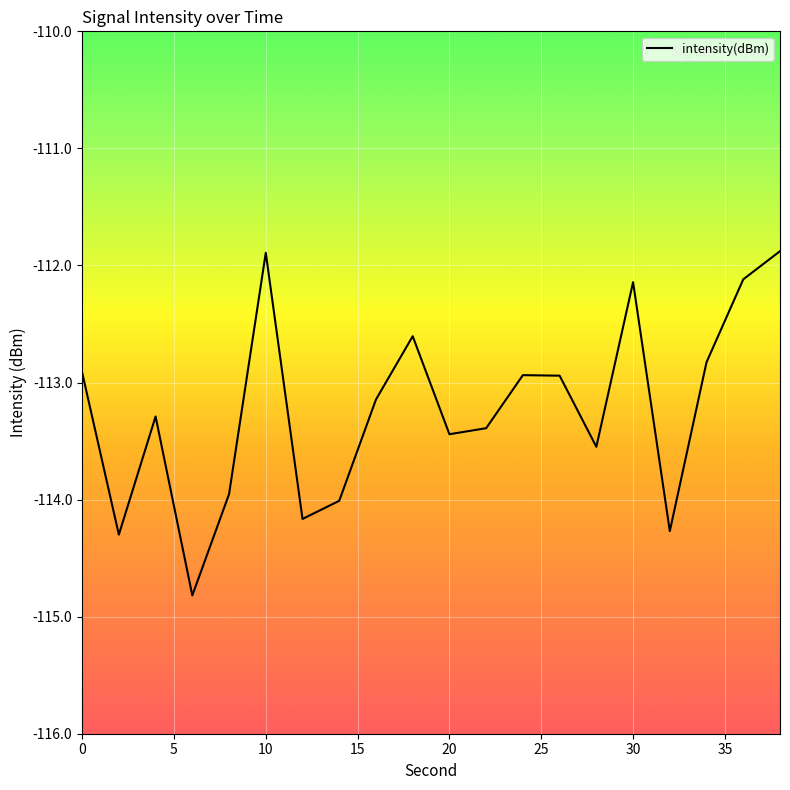

What is the difference between the maximum and minimum values?

2.9